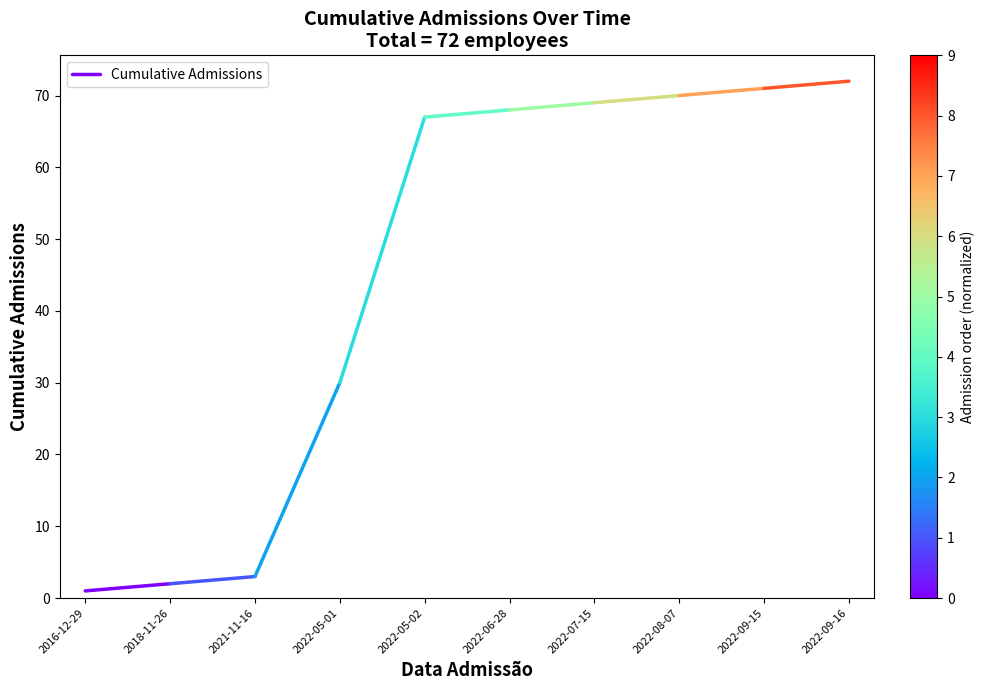

Reading right to left, what are all the values shown in this chart?

2018-11-26=2	2016-12-29=1